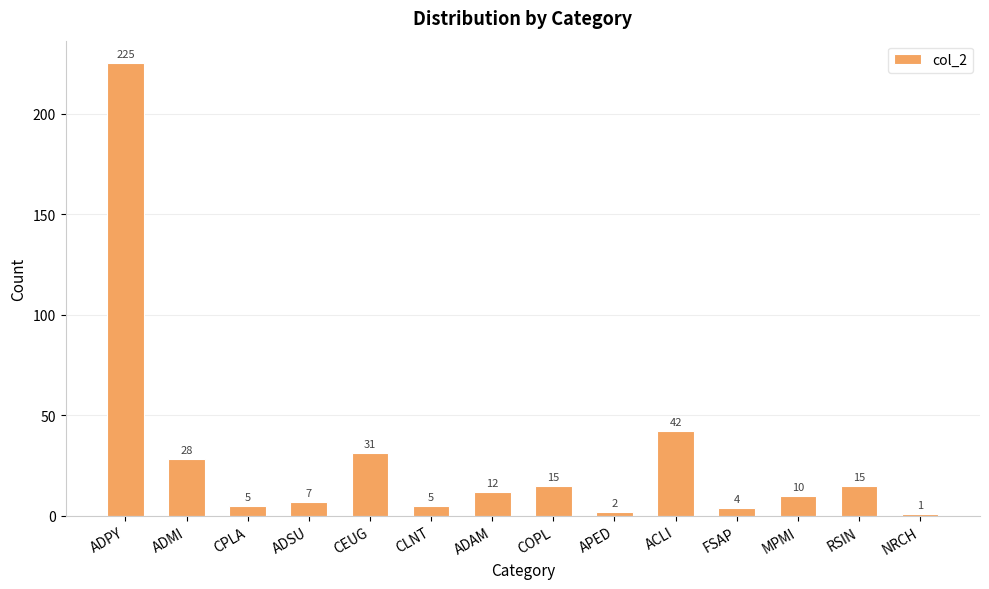

Reading left to right, list all the values displayed in this chart.

225	28	5	7	31	5	12	15	2	42	4	10	15	1